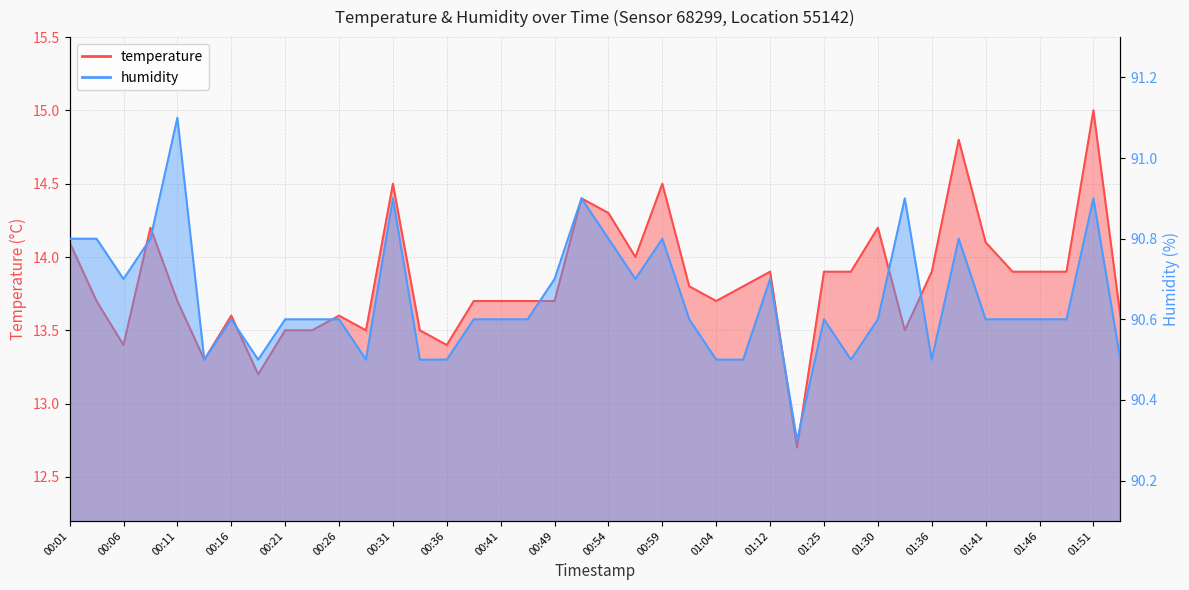

True or false: humidity has a value of 143.9 at 00:13.

False